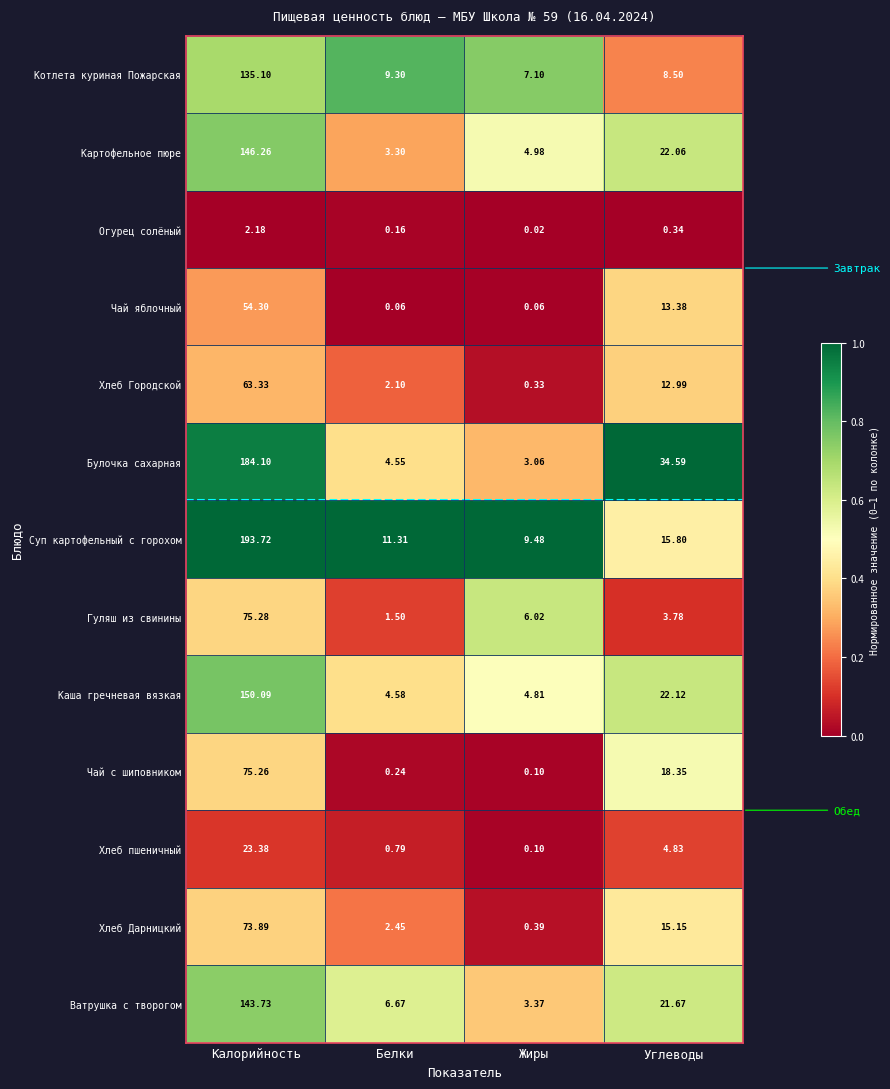

Between Калорийность and Белки, which series saw the biggest shift?

Суп картофельный с горохом